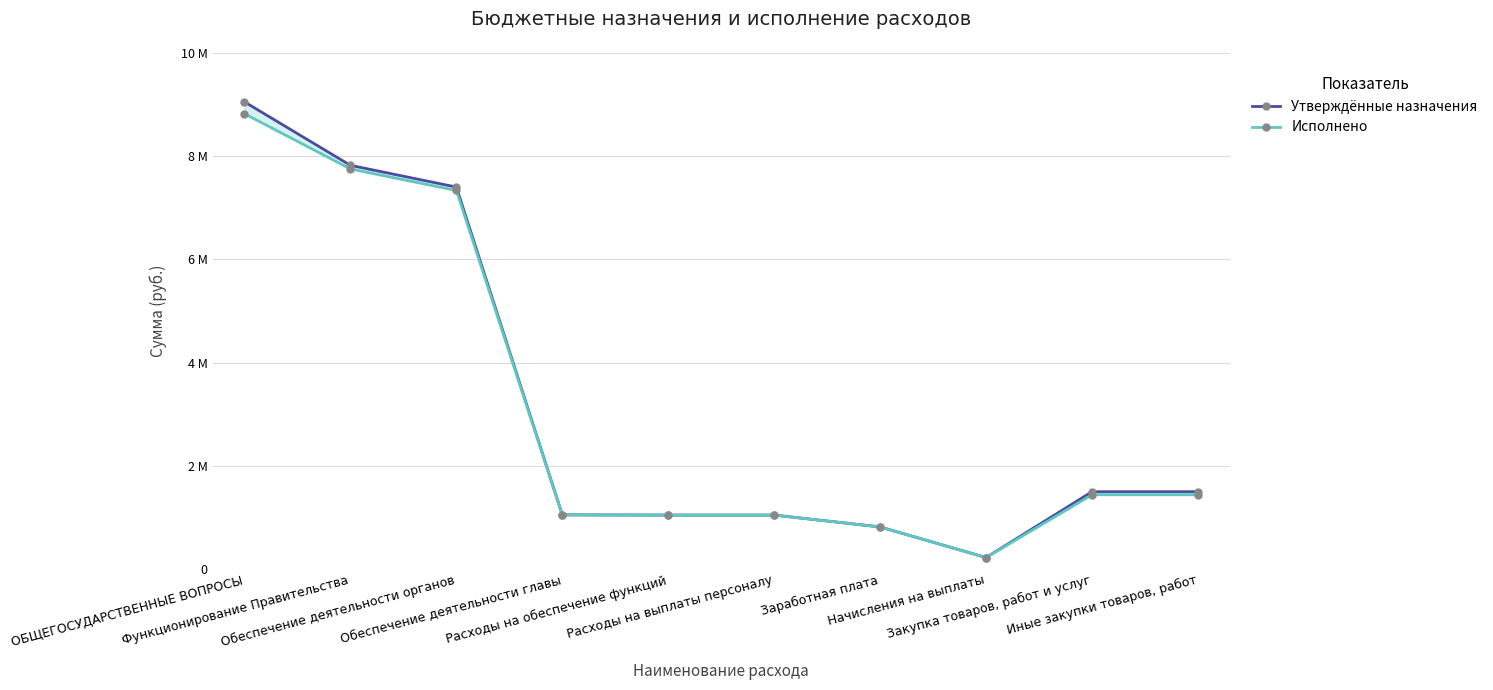

Where is Исполнено nearest to the value 4520495?

Обеспечение деятельности органов